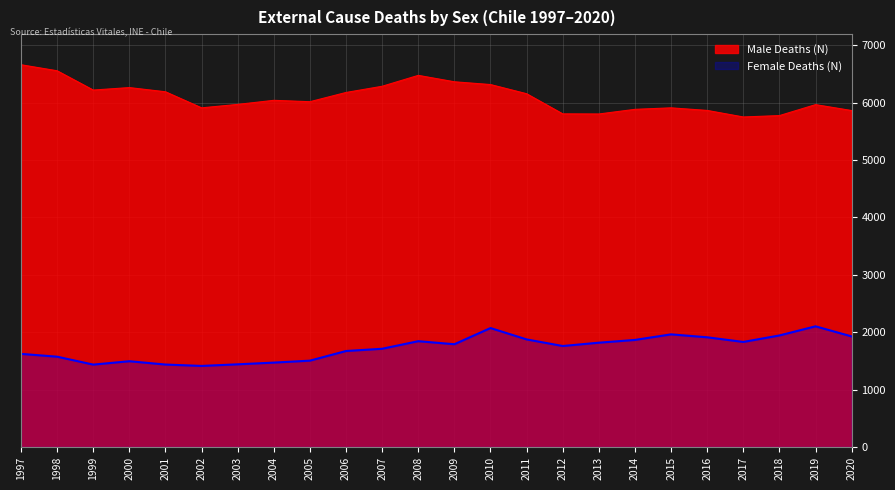

Is the value of Female Deaths (N) at 2020 greater than the value of Male Deaths (N) at 2017?

No